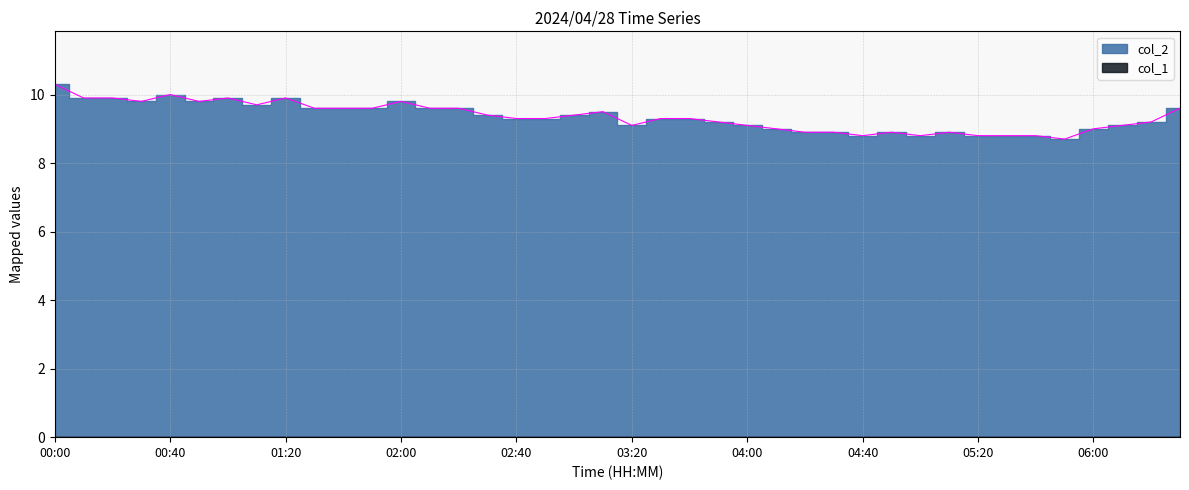

List the labels in order of value, smallest first.

05:50, 04:40, 05:00, 05:20, 05:30, 05:40, 04:20, 04:30, 04:50, 05:10, 04:10, 06:00, 03:20, 04:00, 06:10, 03:50, 06:20, 02:40, 02:50, 03:30, 03:40, 02:30, 03:00, 03:10, 01:30, 01:40, 01:50, 02:10, 02:20, 06:30, 01:10, 00:30, 00:50, 02:00, 00:10, 00:20, 01:00, 01:20, 00:40, 00:00